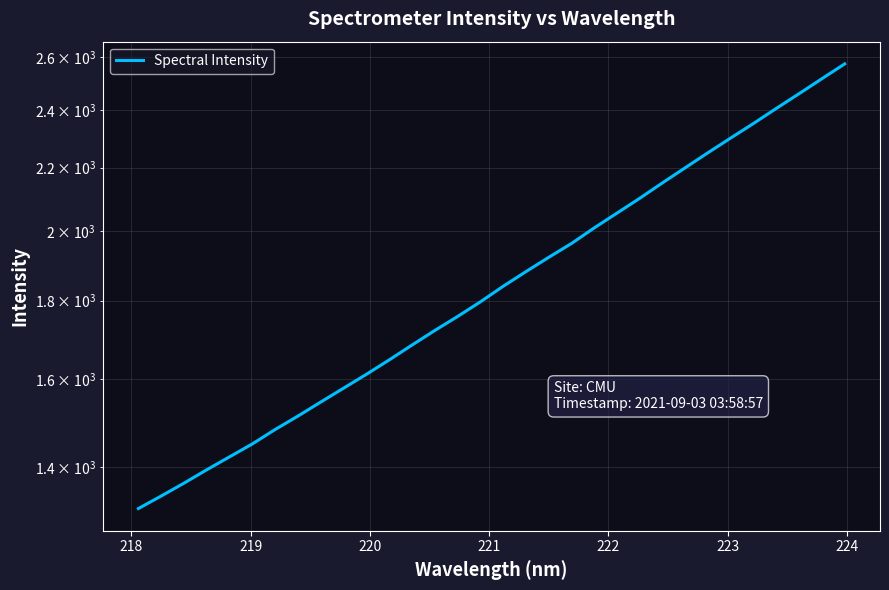

What is the value of the 22nd point from the left?

2054.5